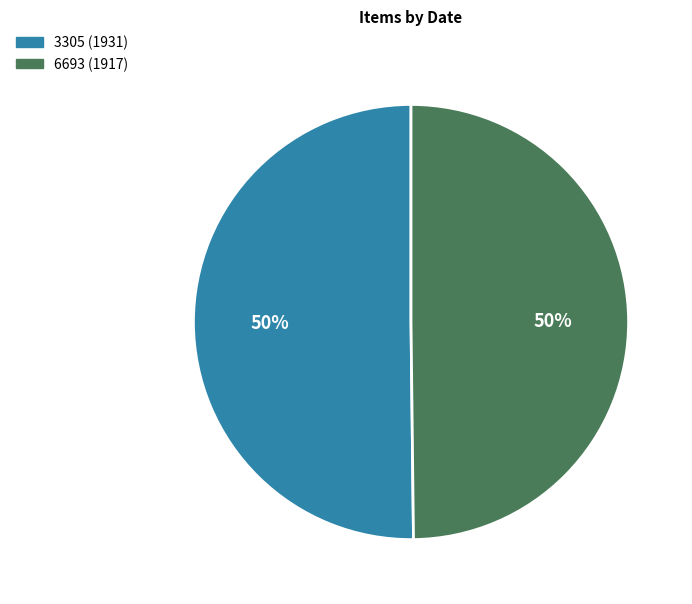

Approximately how many times larger is the value at 3305 (1931) compared to 6693 (1917)?

1.0